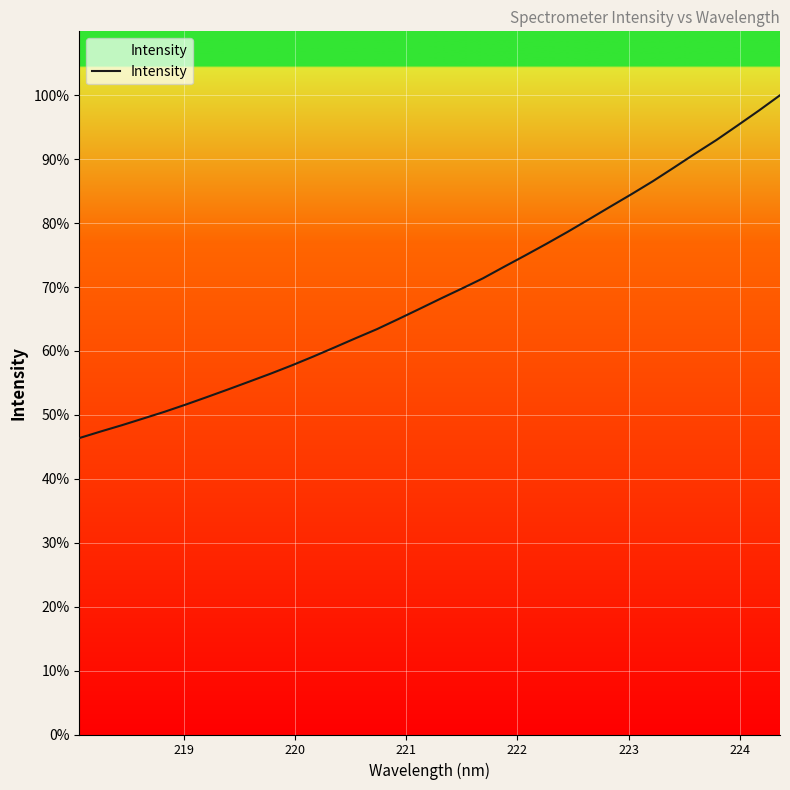

What is the greatest value displayed?

100.0